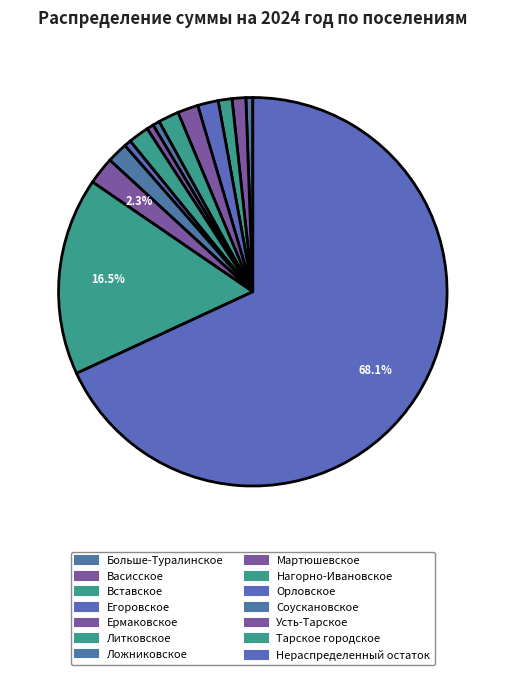

The Васисское slice represents 1% of the pie. True or false?

True